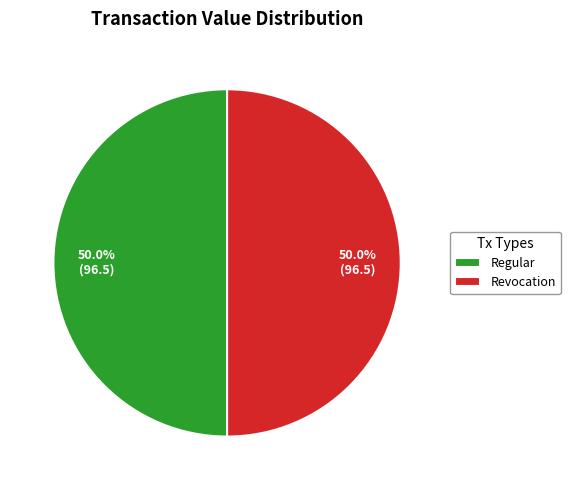

What is the ratio of the value at Revocation to the value at Regular?

1.0